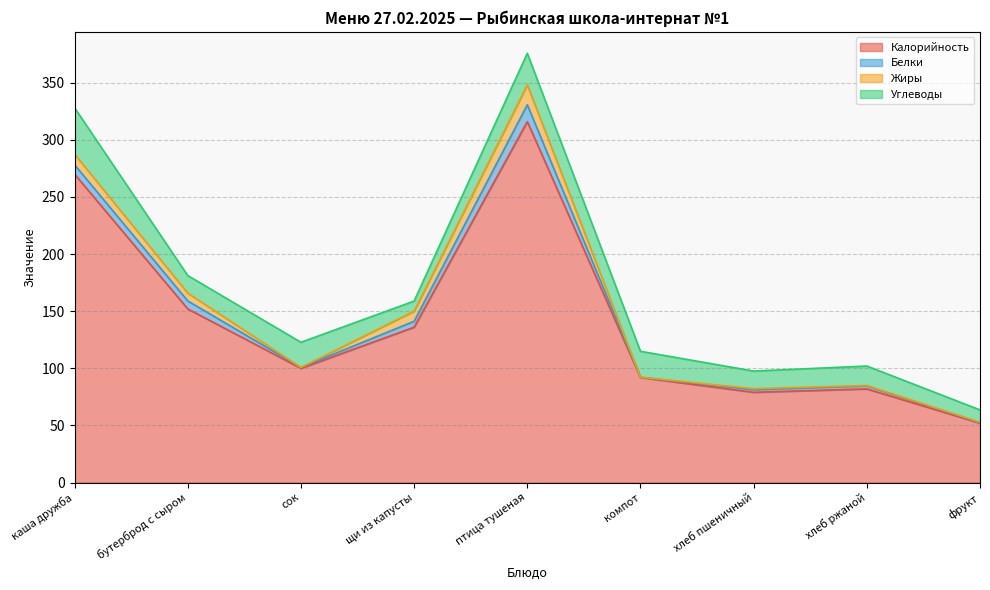

Where is Жиры nearest to the value 8?

щи из капусты